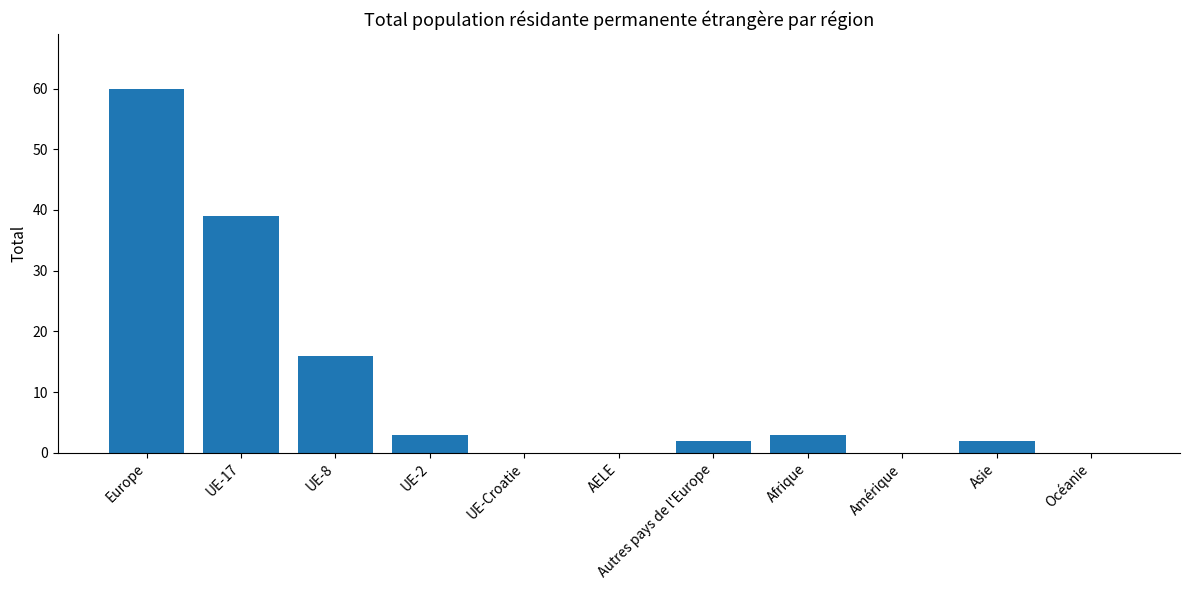

What is the sum of the values at Europe and Asie?

62